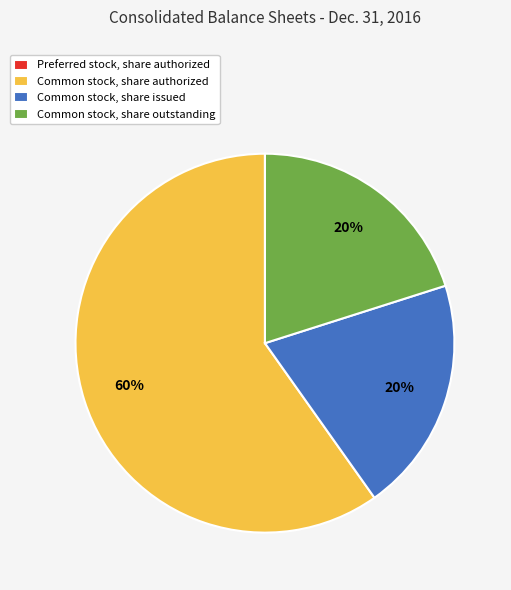

What is the majority slice?

Common stock, share authorized